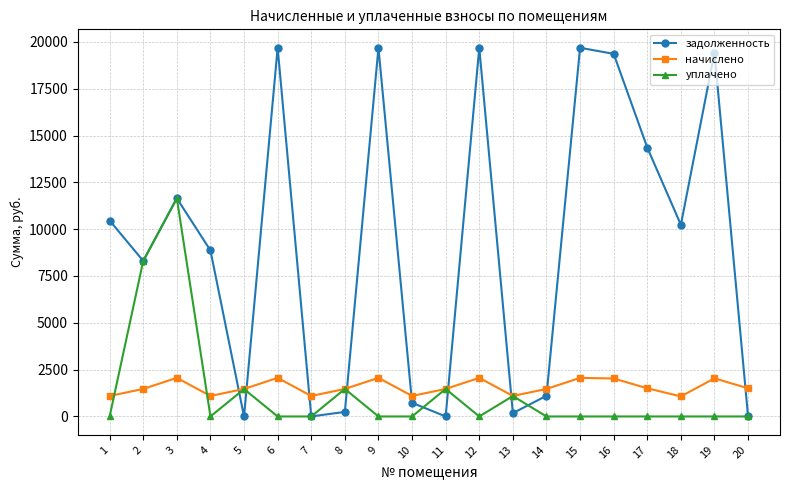

What is the total value across all series at 2?

18079.1